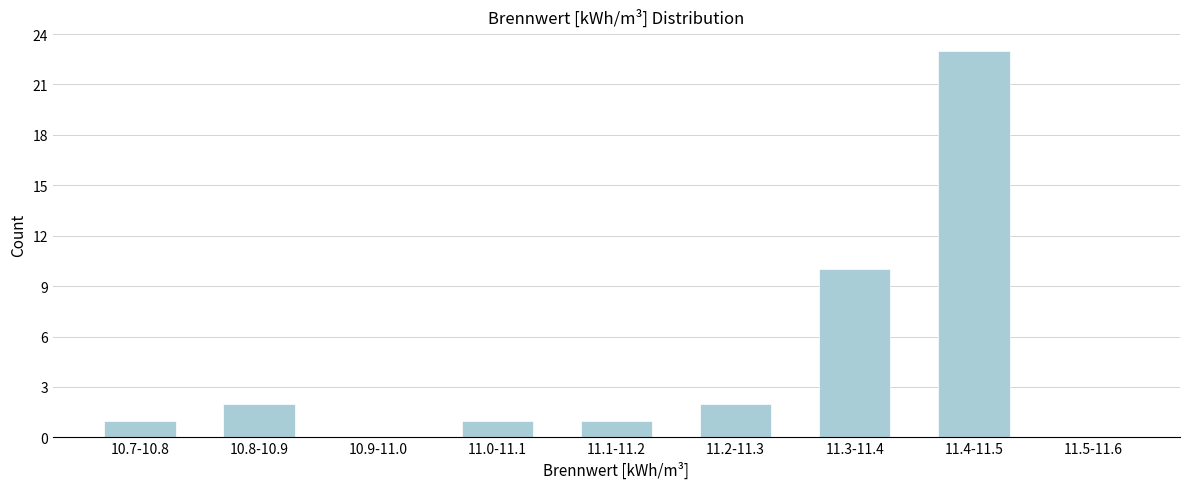

Reading right to left, what are all the values shown in this chart?

11.5-11.6=0	11.4-11.5=23	11.3-11.4=10	11.2-11.3=2	11.1-11.2=1	11.0-11.1=1	10.9-11.0=0	10.8-10.9=2	10.7-10.8=1